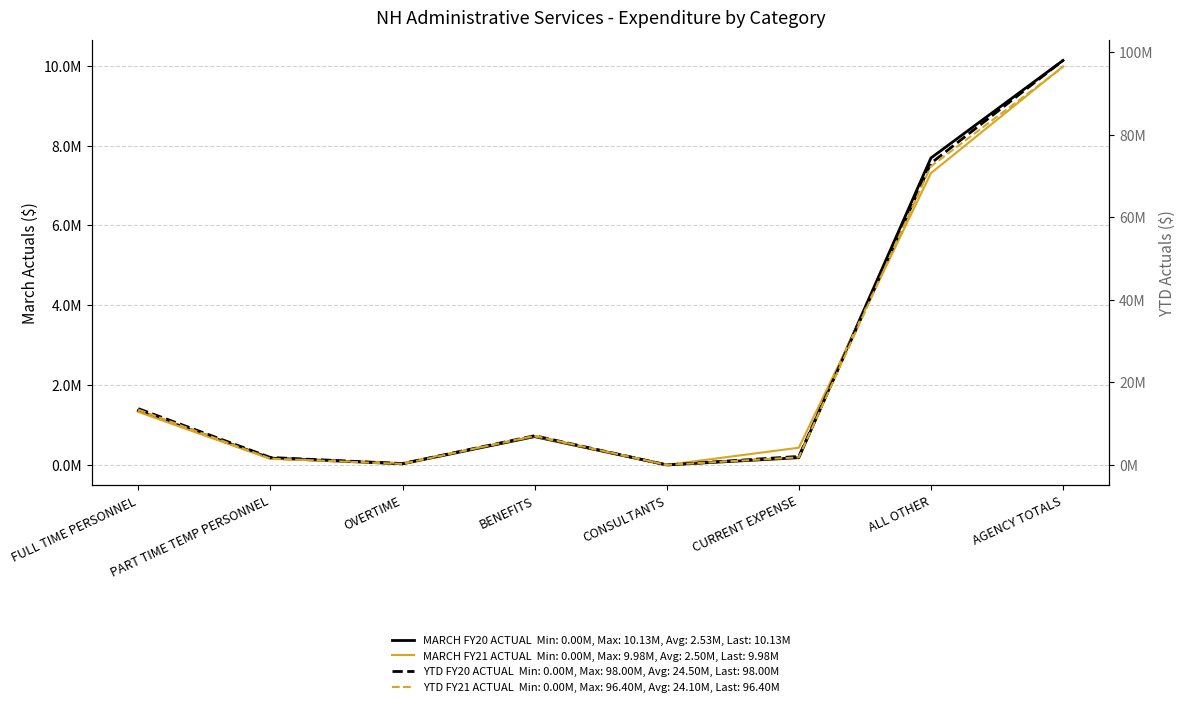

In YTD FY20 ACTUAL, how many points are higher than both neighbors (excluding endpoints)?

1